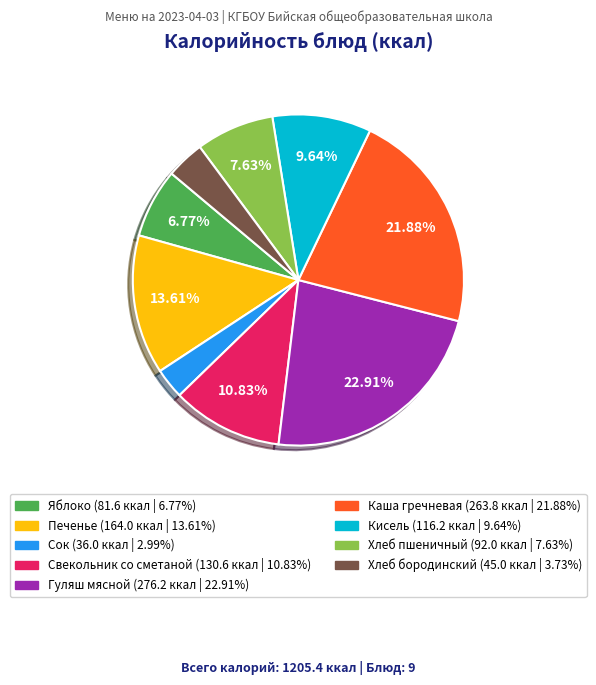

Approximately how many times larger is the value at Печенье compared to Яблоко?

2.0